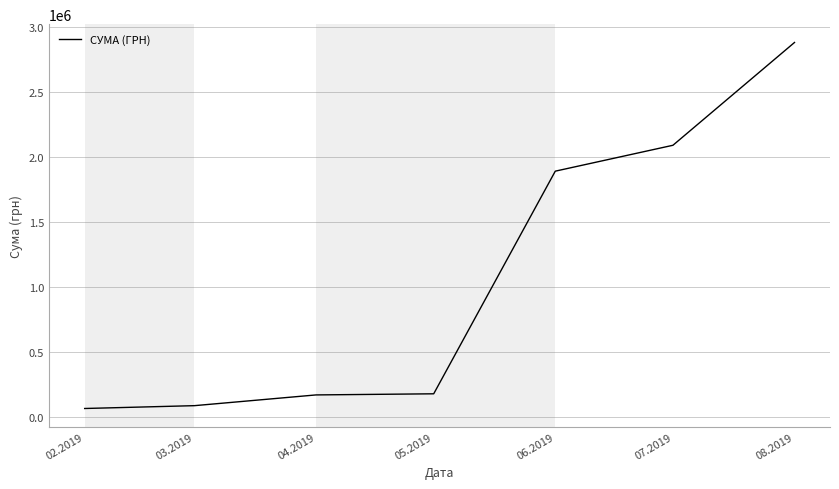

What value does the data have at 07.2019?

2091997.0